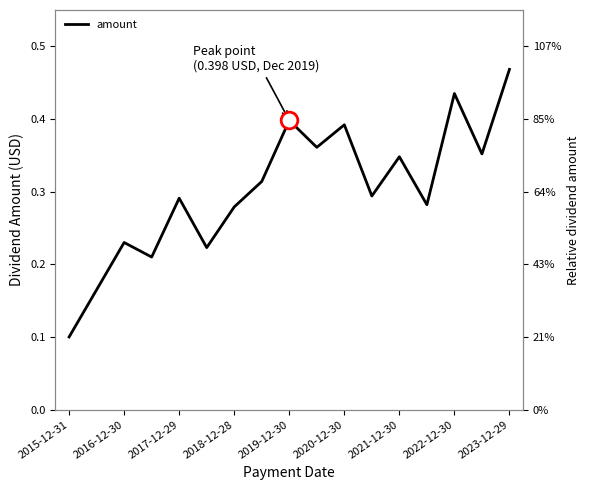

True or false: the data shows 0.4 at 2020-12-30.

True